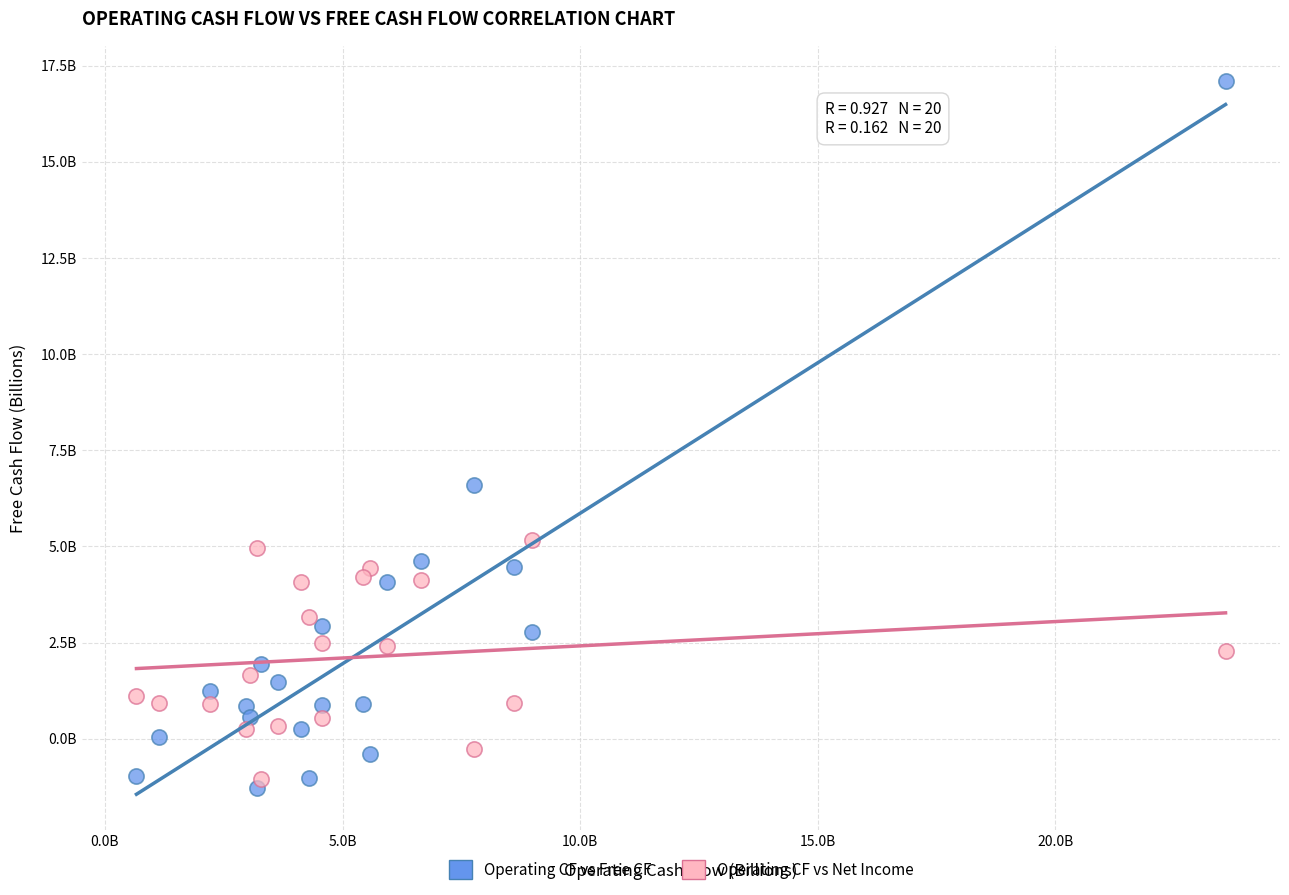

Which series reaches the minimum Y coordinate?

Operating CF vs Free CF